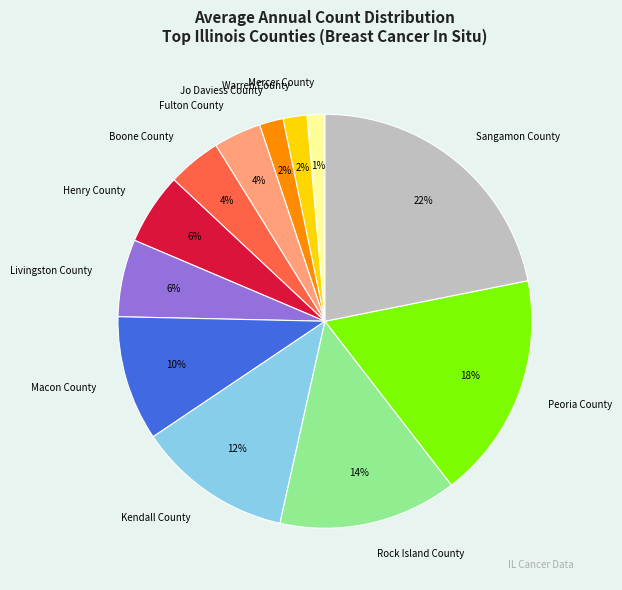

To the nearest percent, what is the combined percentage of Henry County and Rock Island County?

20%